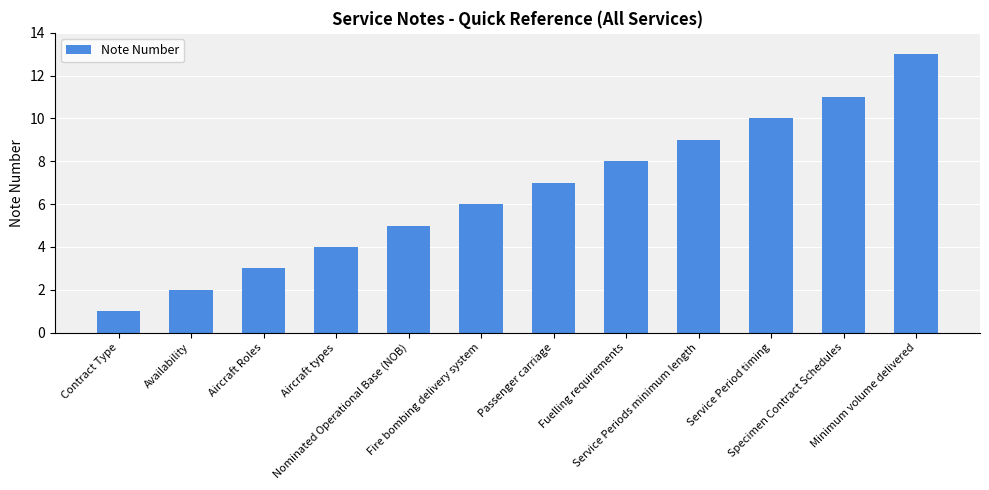

What is the maximum value shown in the chart?

13